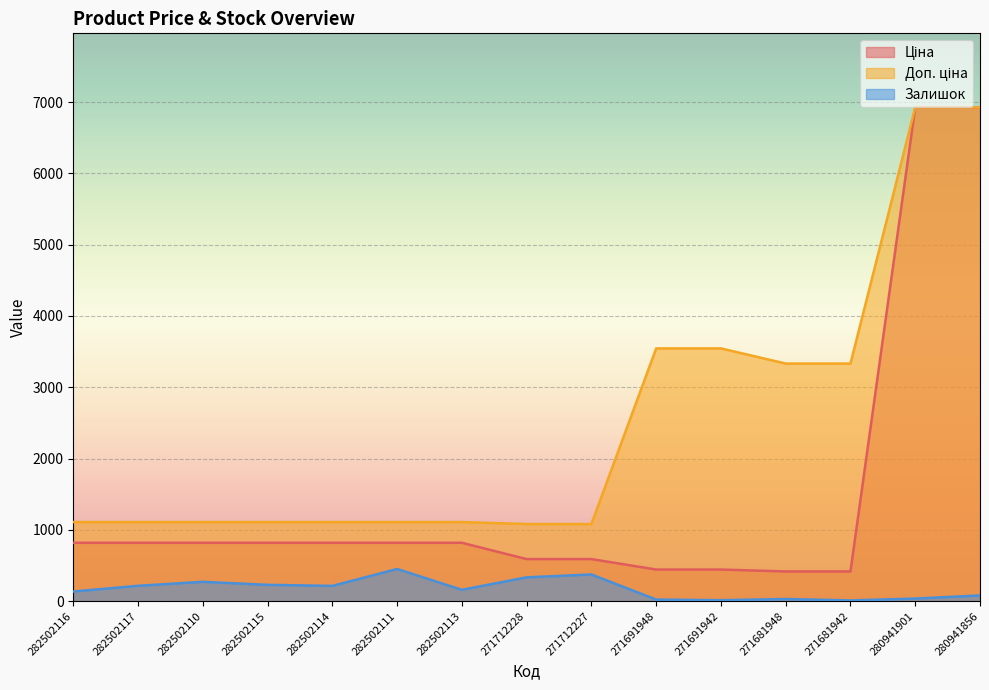

In Залишок, how many points are lower than both neighbors (excluding endpoints)?

4